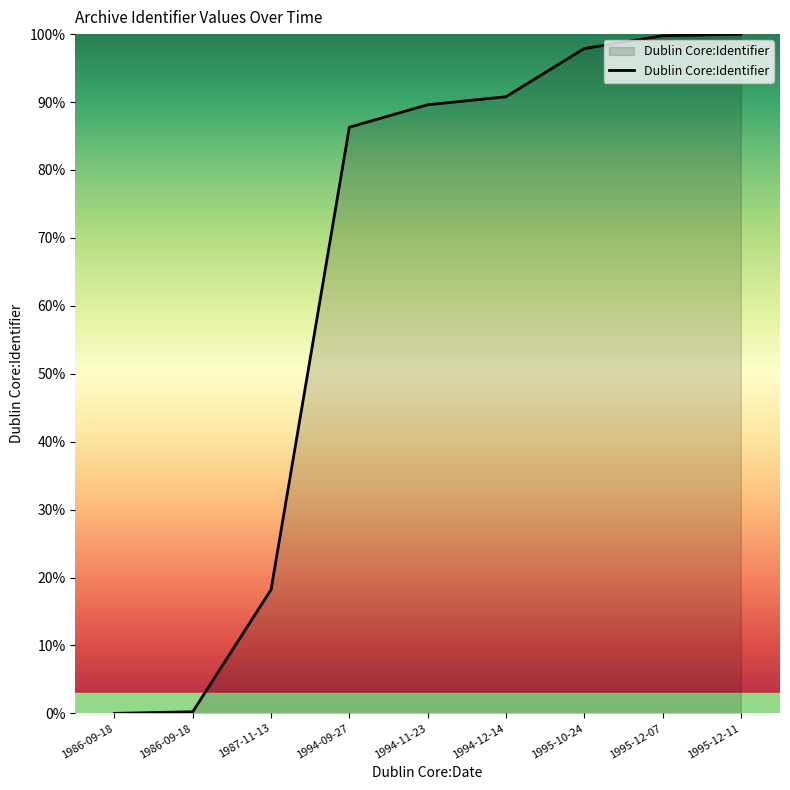

Does the chart display data point markers on the line(s)?

No